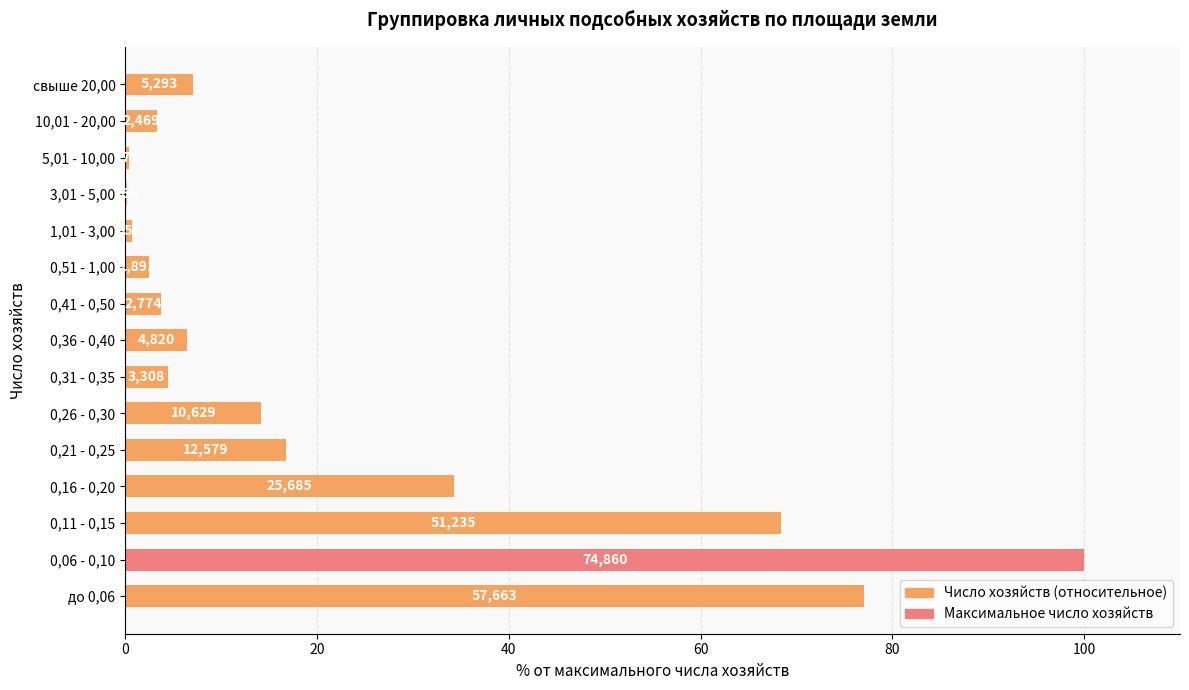

What is the smallest value displayed?

0.2